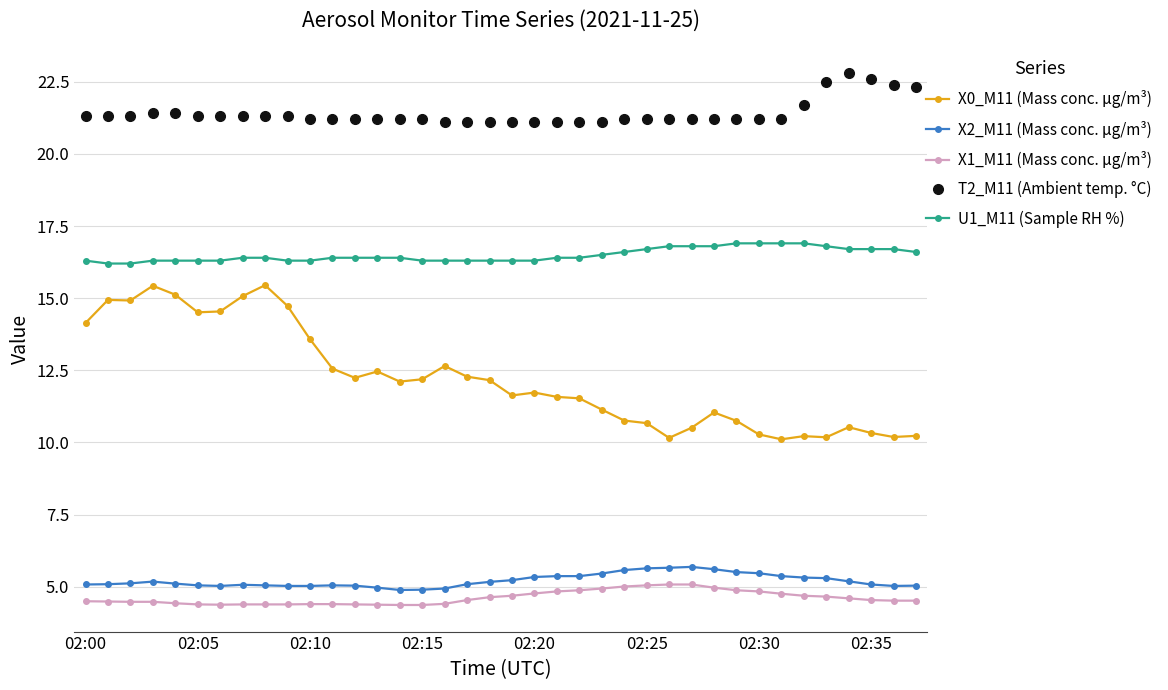

What is the value of the U1_M11 (Sample RH %) point at the 10th from the left?

16.3